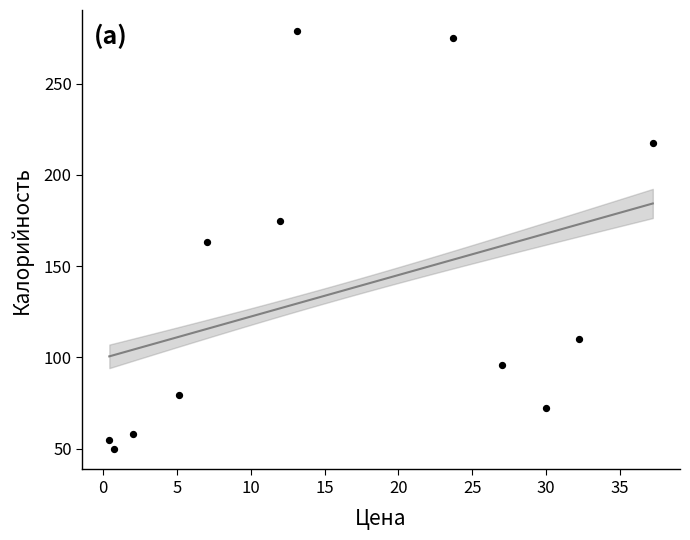

What is the range of X values (max minus min)?

36.8